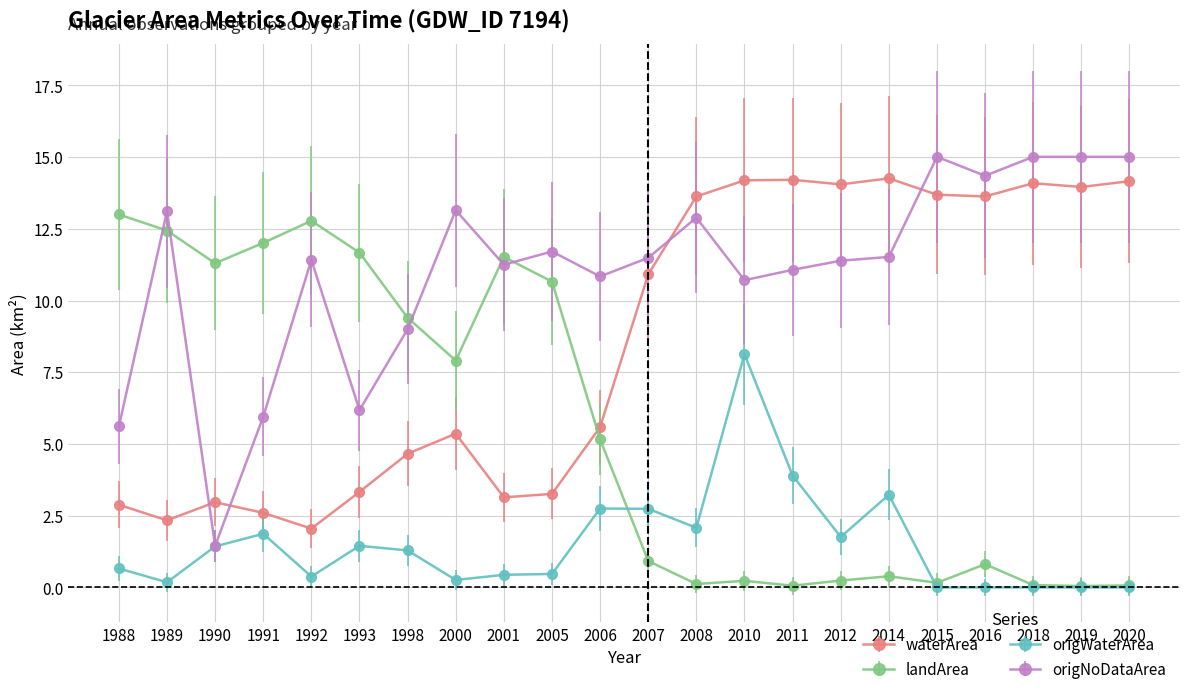

Rank the series at 1993 from lowest to highest value.

origWaterArea, waterArea, origNoDataArea, landArea